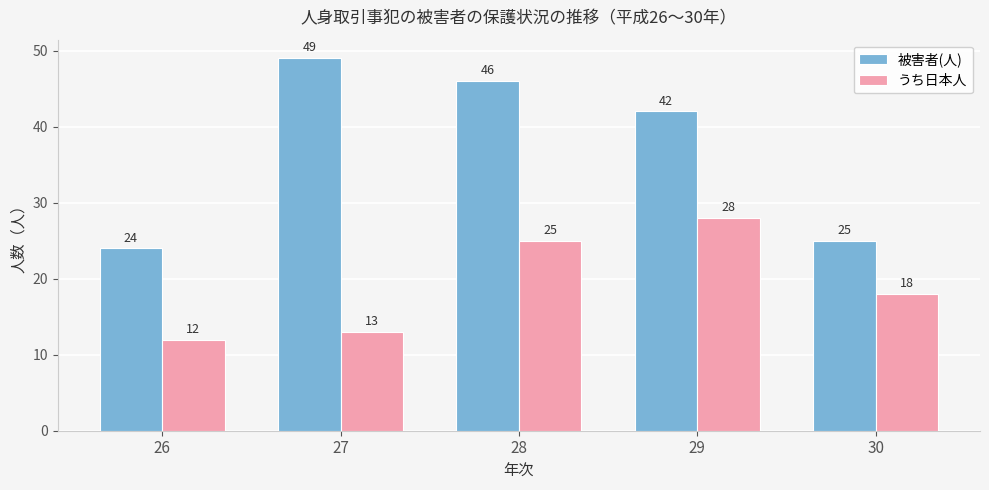

What is the difference between the maximum and minimum values in the うち日本人 series?

16